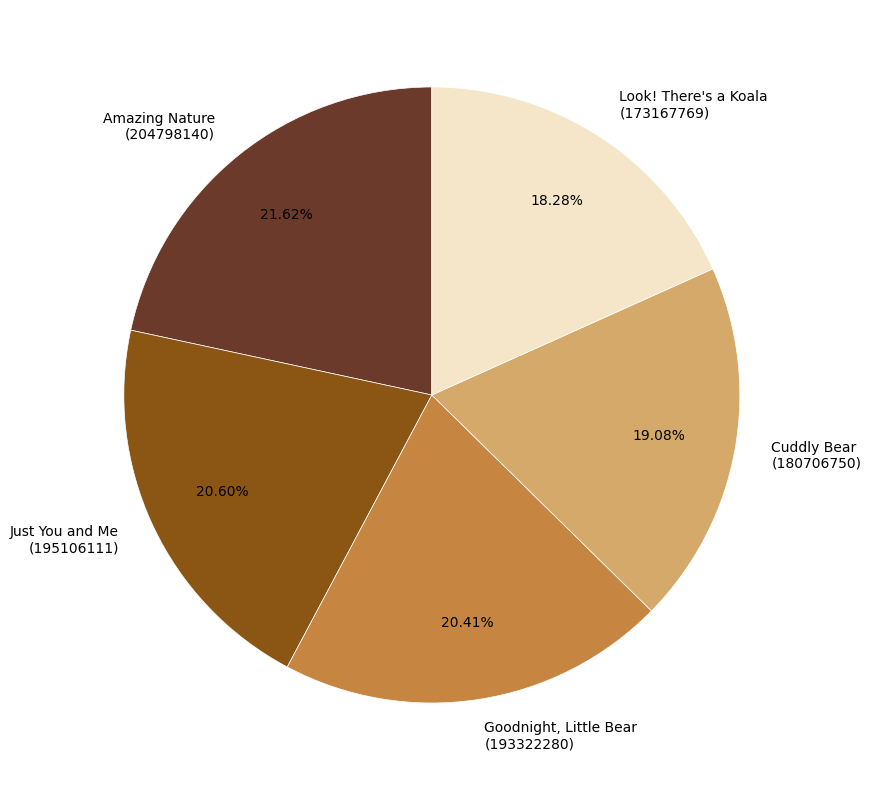

Approximately how many times larger is the value at Look! There's a Koala (173167769) compared to Just You and Me (195106111)?

0.9